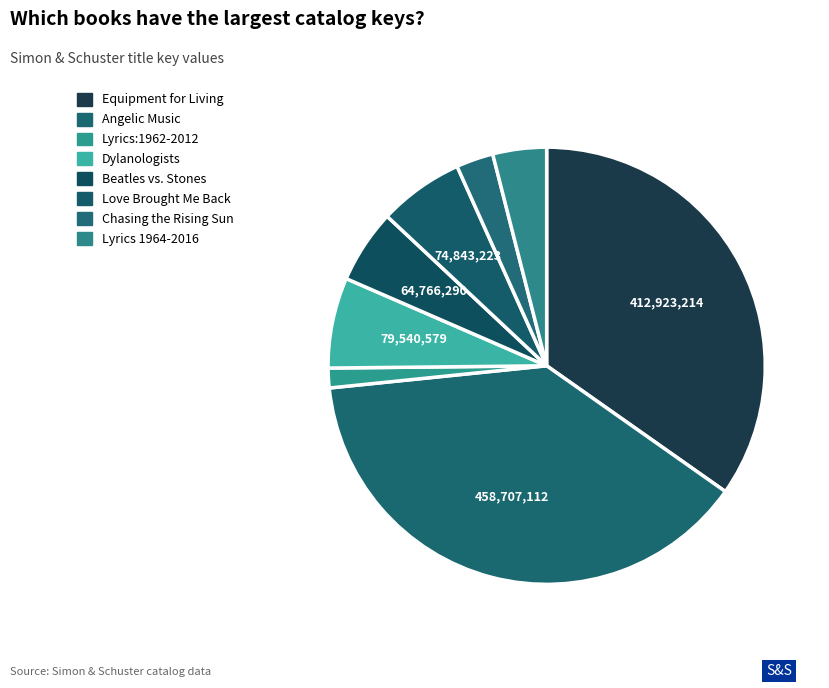

What percentage is the Love Brought Me Back slice, to the nearest percent?

6%